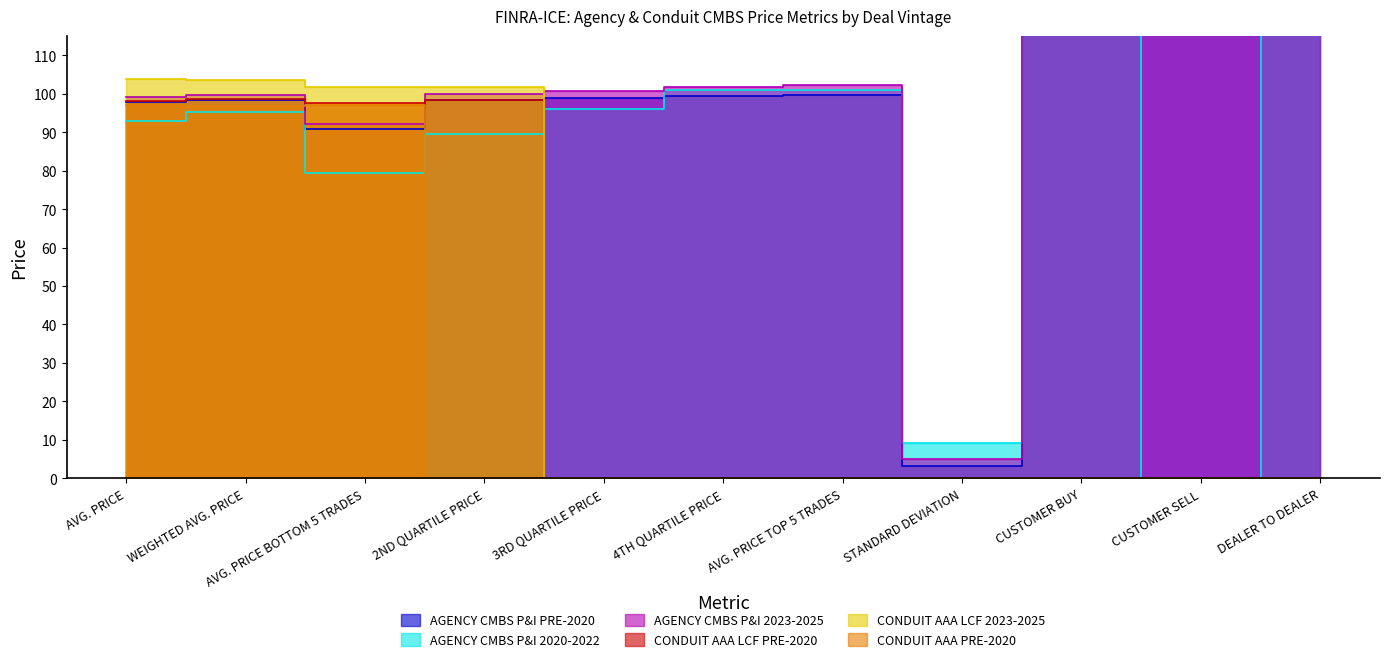

What is the spread (max minus min) of values at CUSTOMER SELL?

127025.0